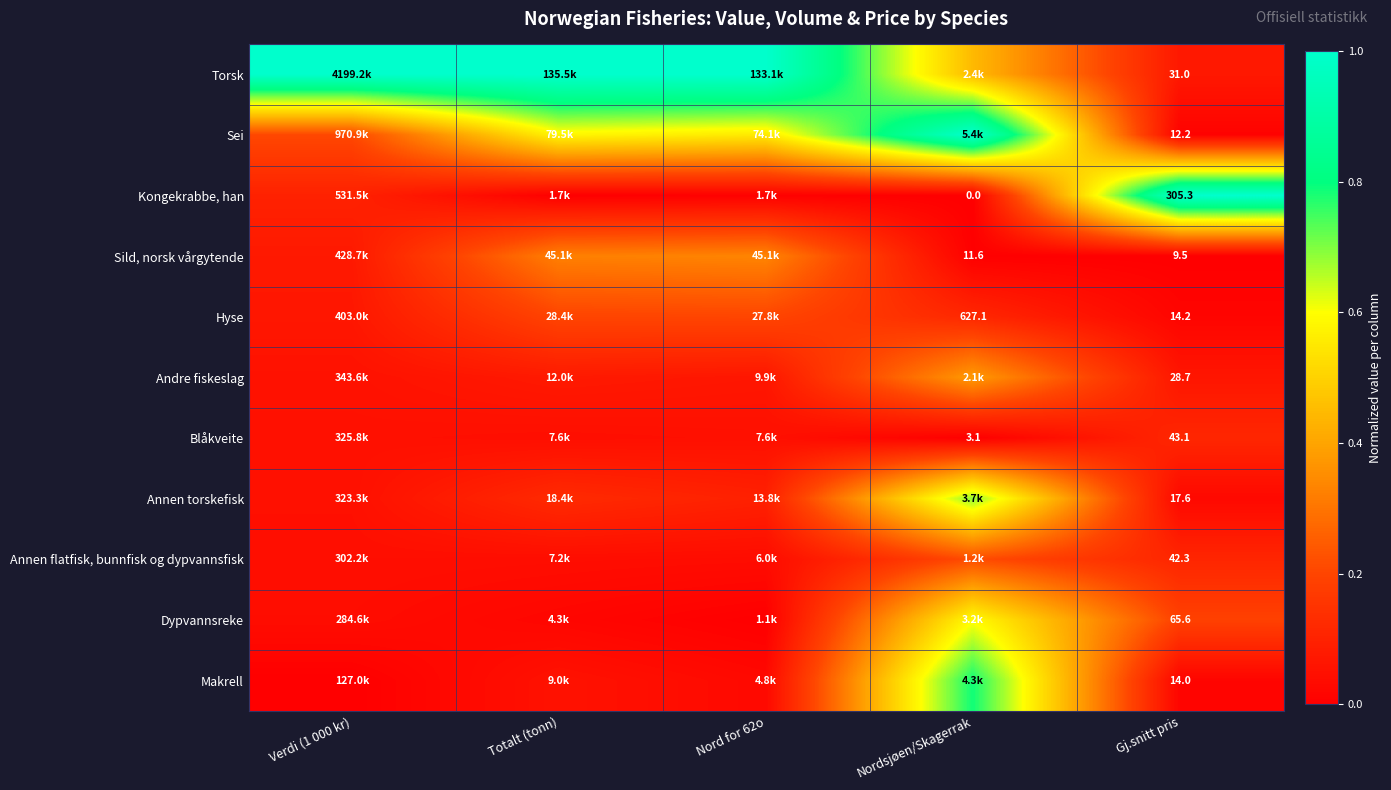

At Gj.snitt pris, list the series in order from largest to smallest.

Kongekrabbe, han, Dypvannsreke, Blåkveite, Annen flatfisk, bunnfisk og dypvannsfisk, Torsk, Andre fiskeslag, Annen torskefisk, Hyse, Makrell, Sei, Sild, norsk vårgytende